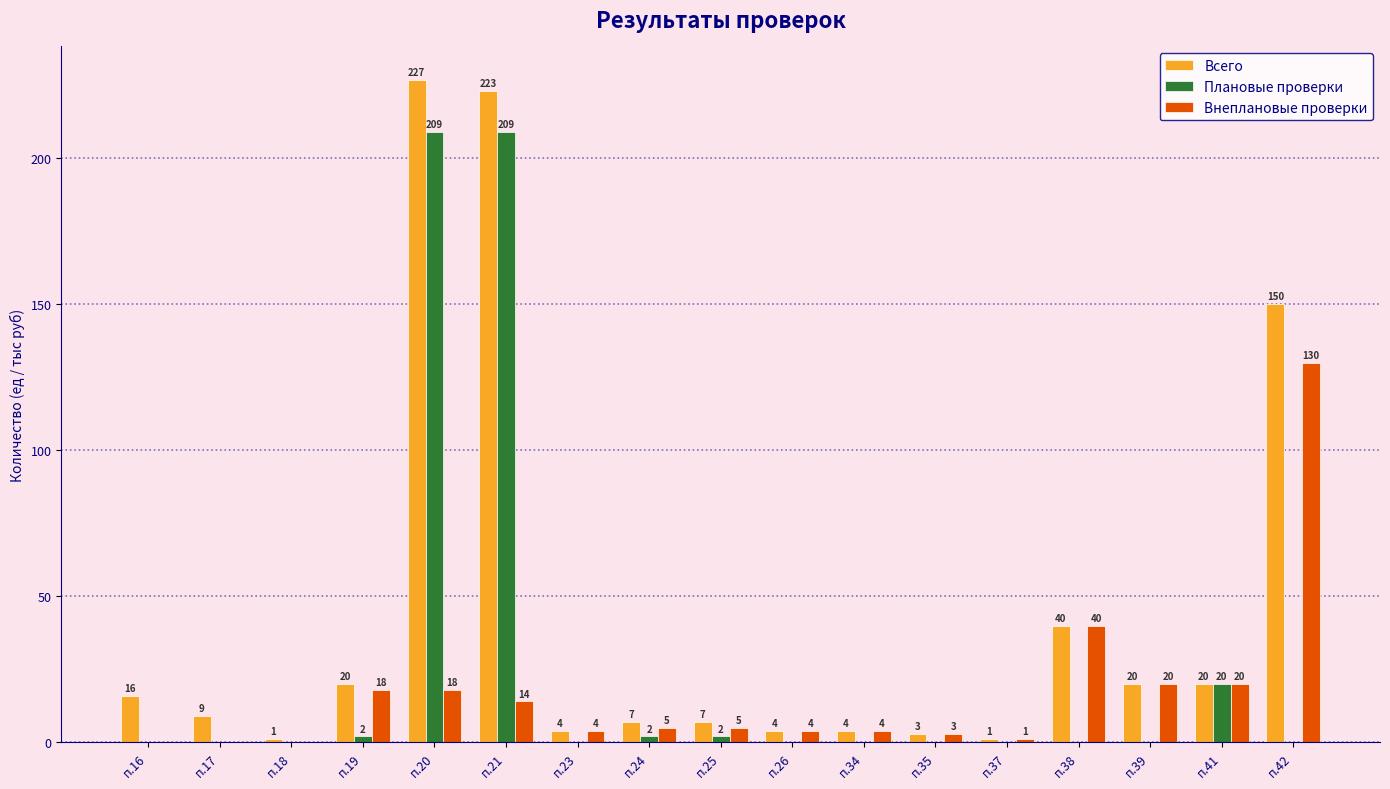

Reading left to right, extract all data points from this chart.

Всего: п.16=16	п.17=9	п.18=1	п.19=20	п.20=227	п.21=223	п.23=4	п.24=7	п.25=7	п.26=4	п.34=4	п.35=3	п.37=1	п.38=40	п.39=20	п.41=20	п.42=150
Плановые проверки: п.16=0	п.17=0	п.18=0	п.19=2	п.20=209	п.21=209	п.23=0	п.24=2	п.25=2	п.26=0	п.34=0	п.35=0	п.37=0	п.38=0	п.39=0	п.41=20	п.42=0
Внеплановые проверки: п.16=0	п.17=0	п.18=0	п.19=18	п.20=18	п.21=14	п.23=4	п.24=5	п.25=5	п.26=4	п.34=4	п.35=3	п.37=1	п.38=40	п.39=20	п.41=20	п.42=130